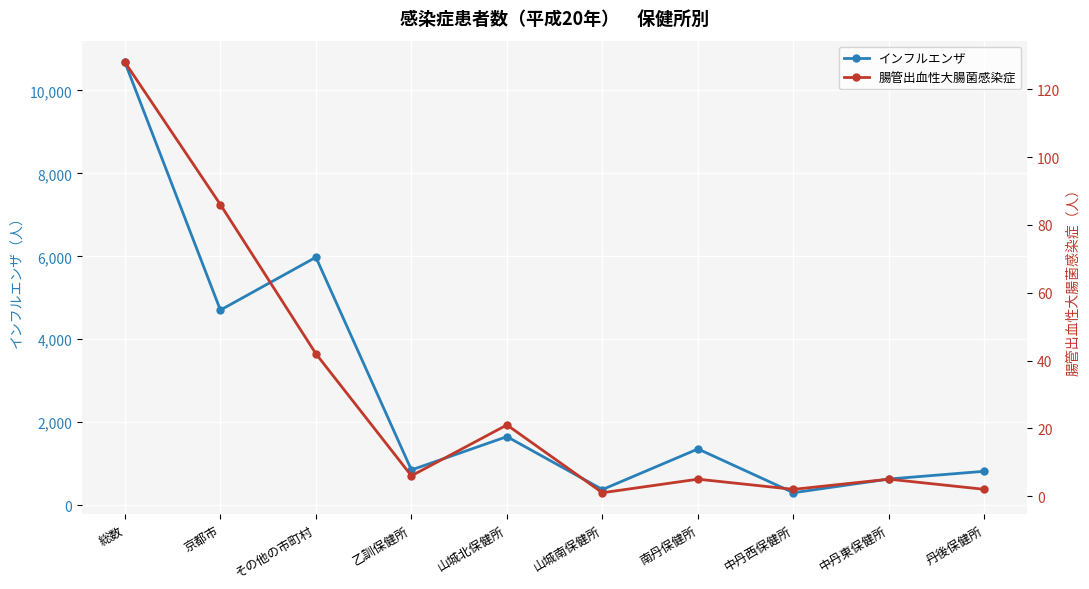

How many series are shown in this chart?

2